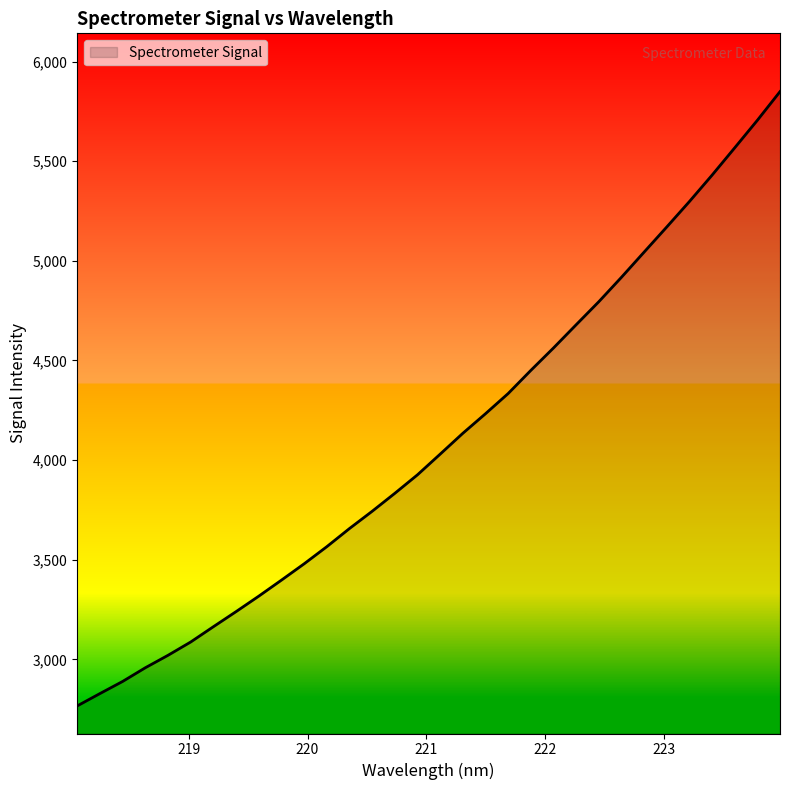

What is the maximum value shown in the chart?

5849.2